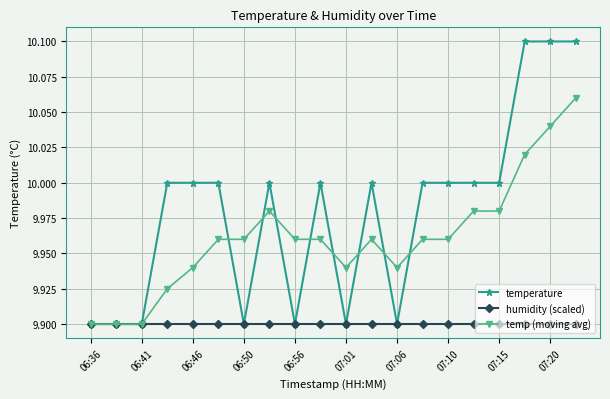

Rank the series by their average value, from highest to lowest.

temperature, temp (moving avg), humidity (scaled)